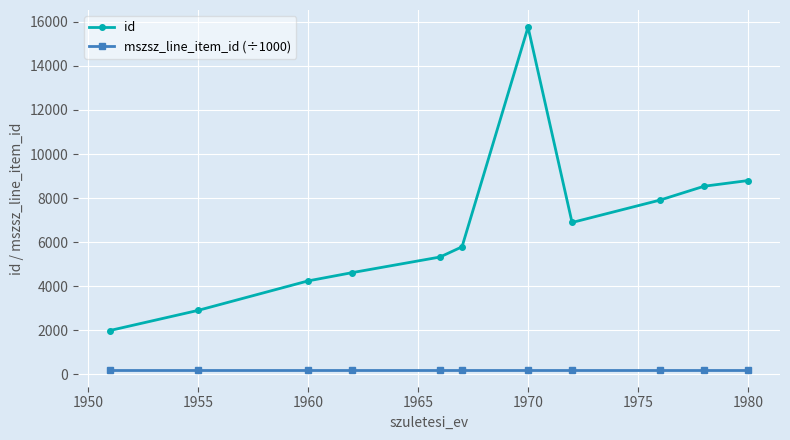

How many values in the id series are below 5787?

5